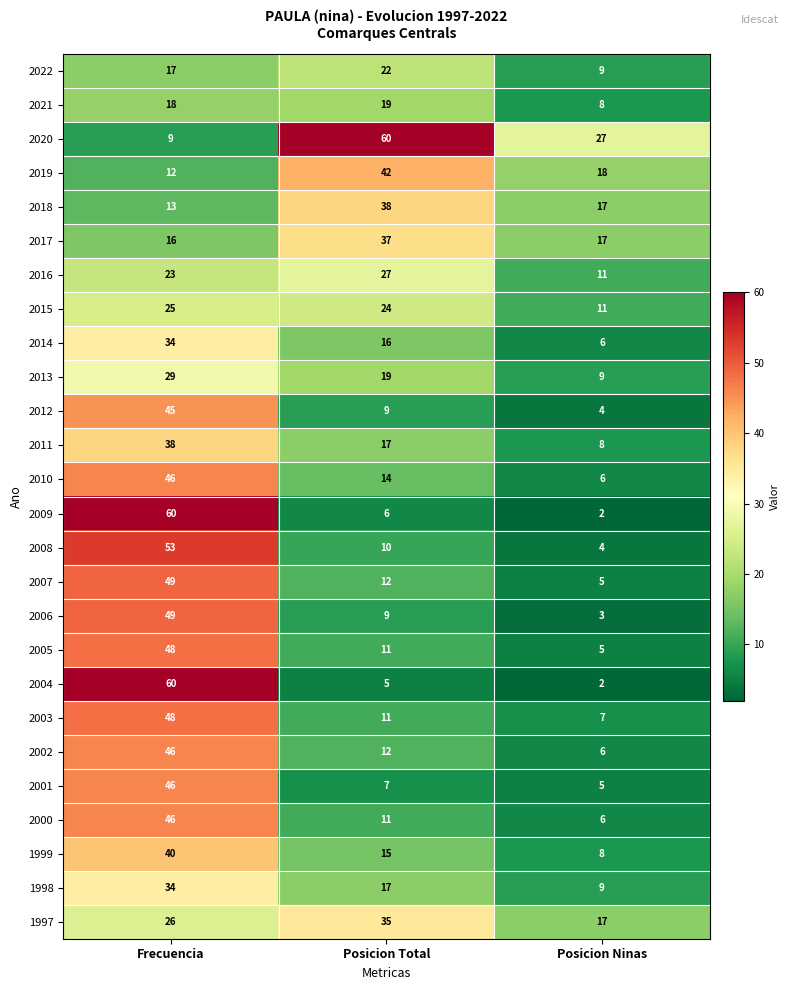

What is the total value across all series at Posicion Ninas?

230